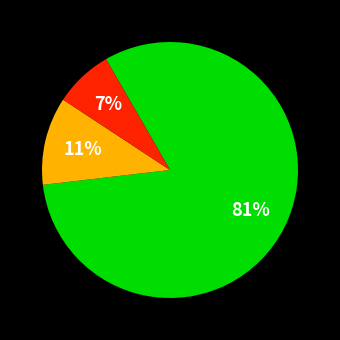

Is there a majority slice in this chart?

Yes